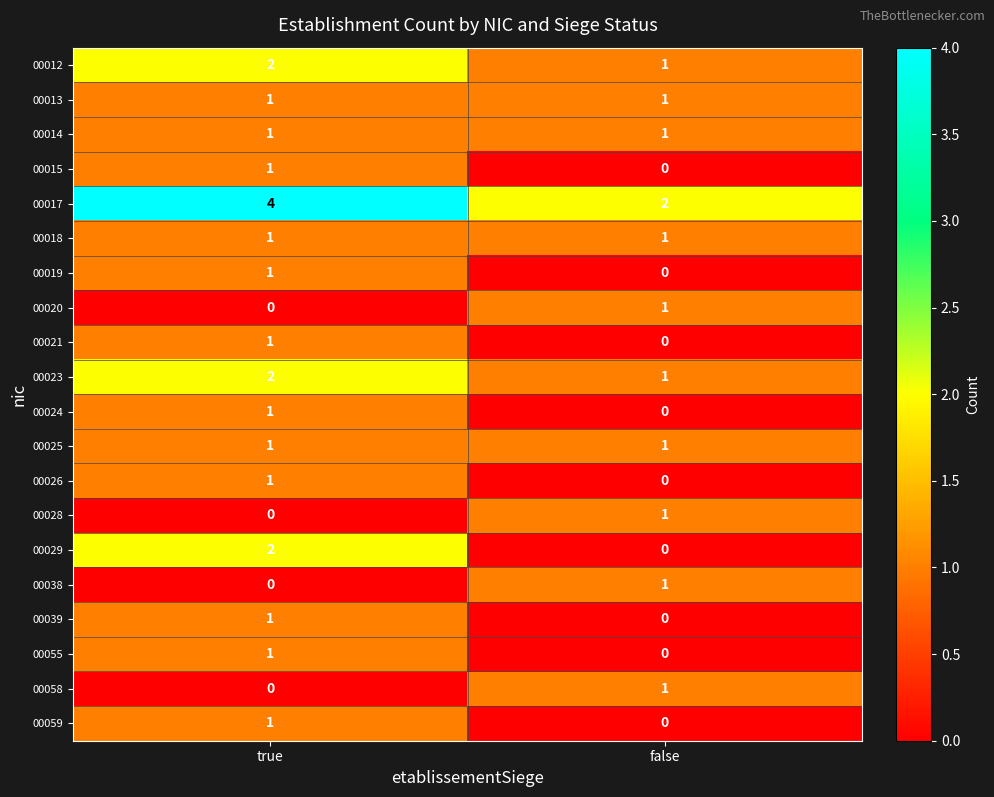

True or false: 00013 has a value of 0 at false.

False